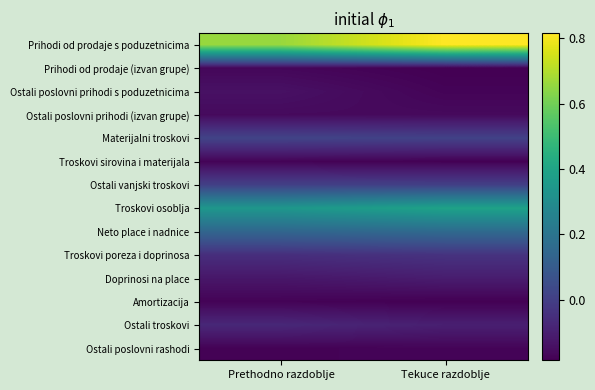

Which series changed the most between Prethodno razdoblje and Tekuce razdoblje?

Prihodi od prodaje s poduzetnicima